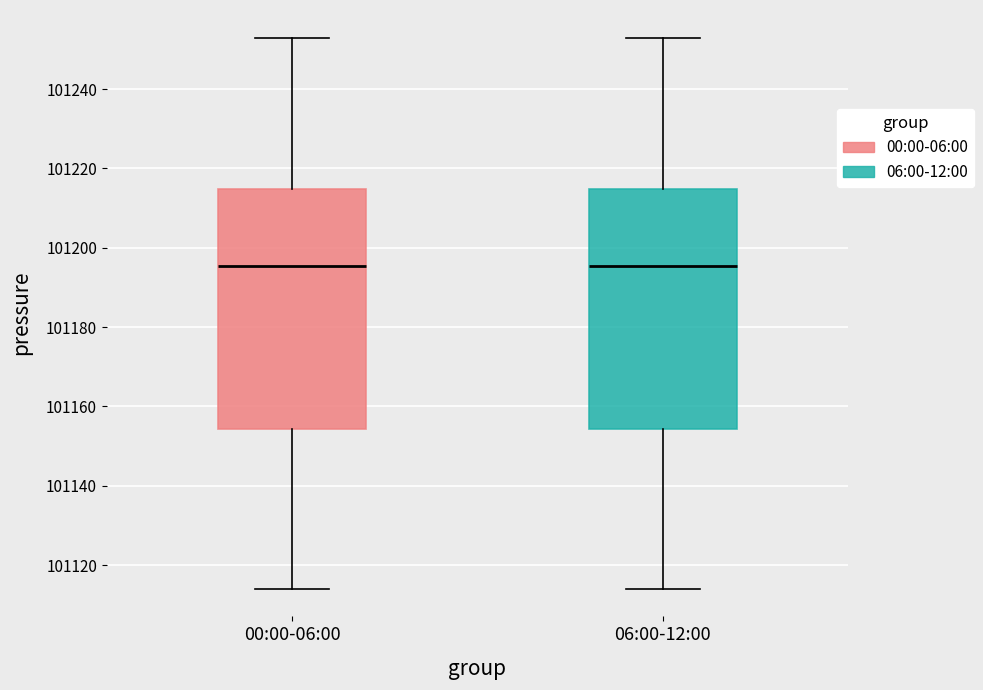

Where does the upper whisker of the box for 06:00-12:00 end on the y-axis? The values are not printed on the chart, so give them approximately, as read against the axis.

101252